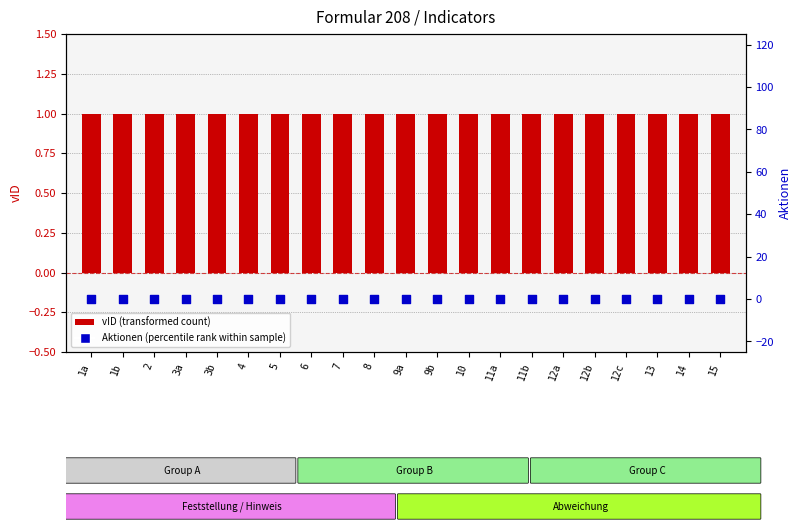

Which series reaches the maximum Y coordinate?

vID (transformed count)